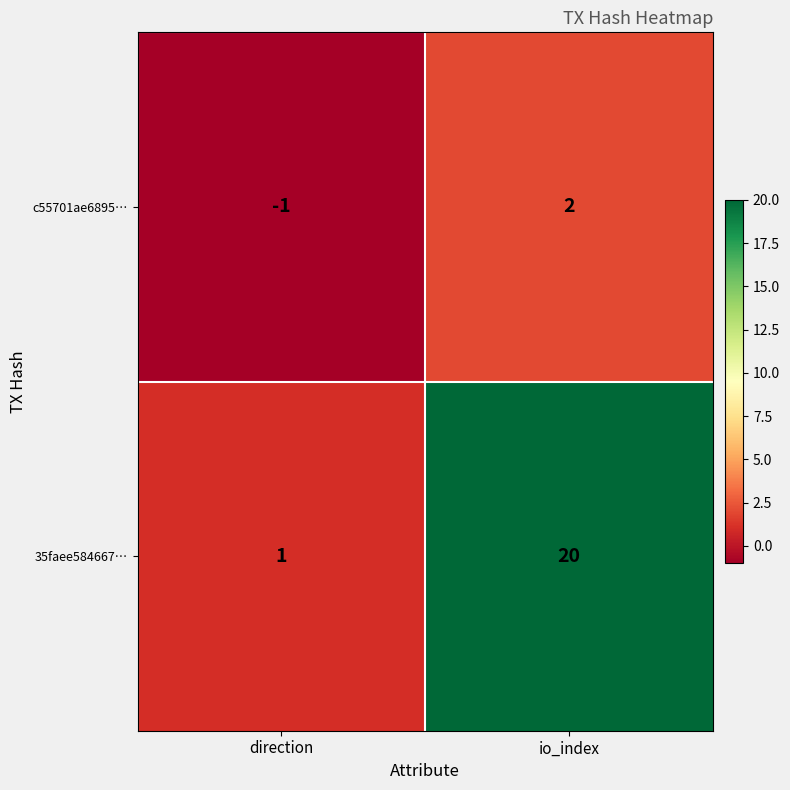

Rank the series by their maximum value, from highest to lowest.

35faee584667…, c55701ae6895…